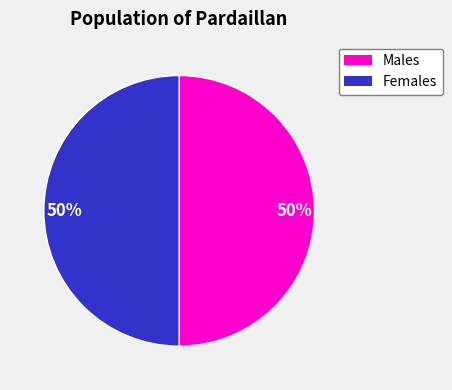

To the nearest percent, what is the average slice percentage?

50%